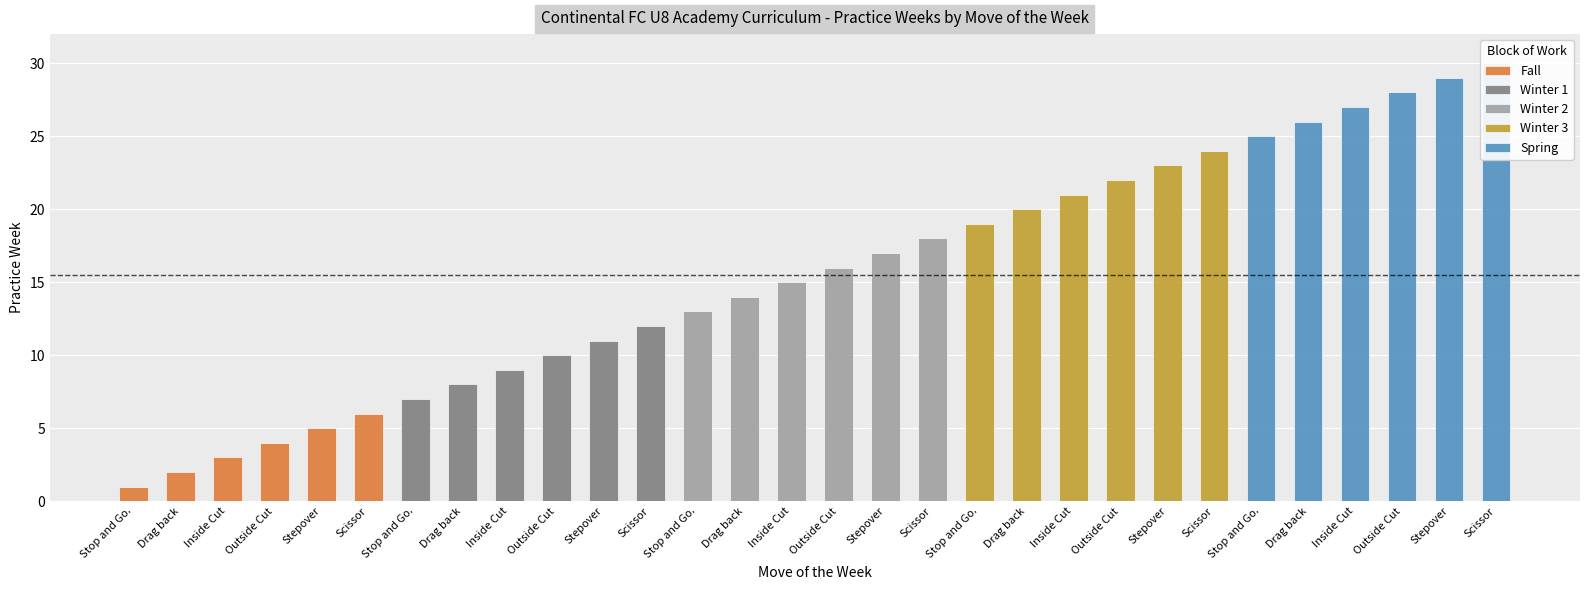

Reading right to left, list all the values displayed in this chart.

Scissor=30	Stepover=29	Outside Cut=28	Inside Cut=27	Drag back=26	Stop and Go.=25	Scissor=24	Stepover=23	Outside Cut=22	Inside Cut=21	Drag back=20	Stop and Go.=19	Scissor=18	Stepover=17	Outside Cut=16	Inside Cut=15	Drag back=14	Stop and Go.=13	Scissor=12	Stepover=11	Outside Cut=10	Inside Cut=9	Drag back=8	Stop and Go.=7	Scissor=6	Stepover=5	Outside Cut=4	Inside Cut=3	Drag back=2	Stop and Go.=1